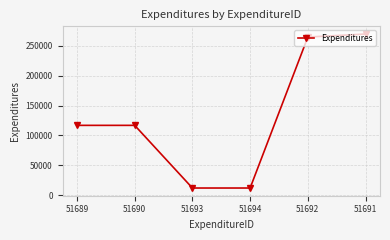

What is the label of the 5th point from the left?

51692